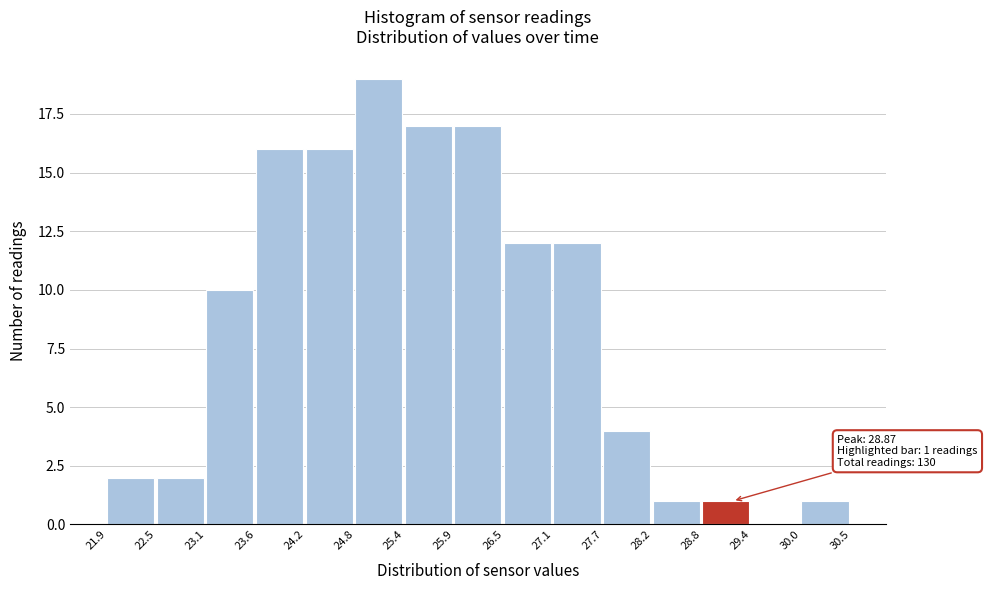

Which range on the x-axis has the tallest bar?

24.8 to 25.4